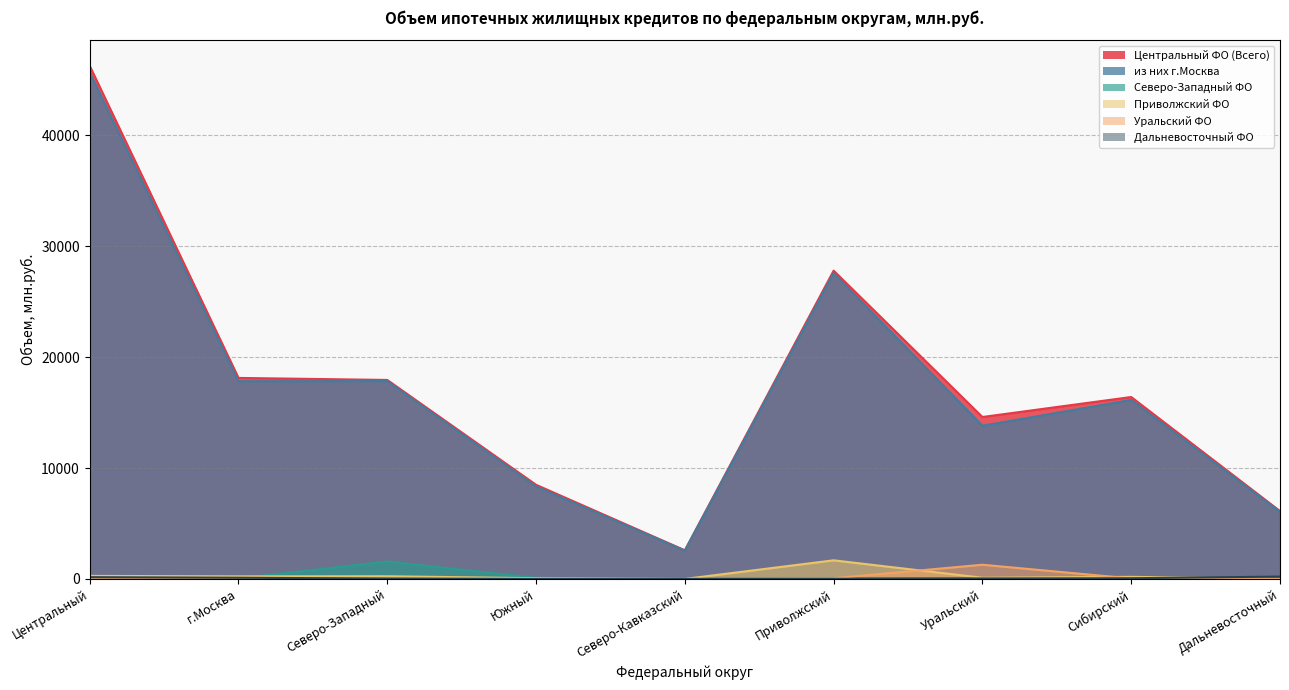

What is the difference between the из них г.Москва values at Центральный and Дальневосточный?

39612